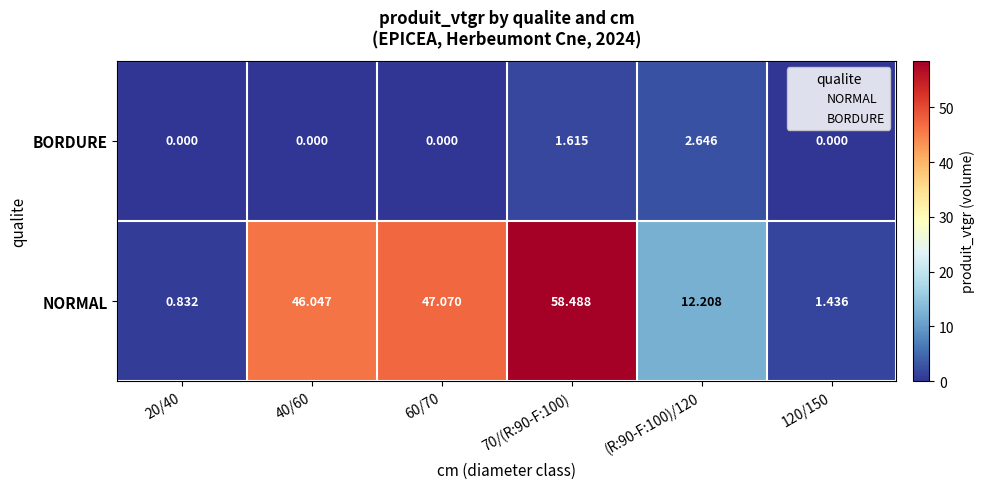

Which series has the largest total across all categories?

NORMAL